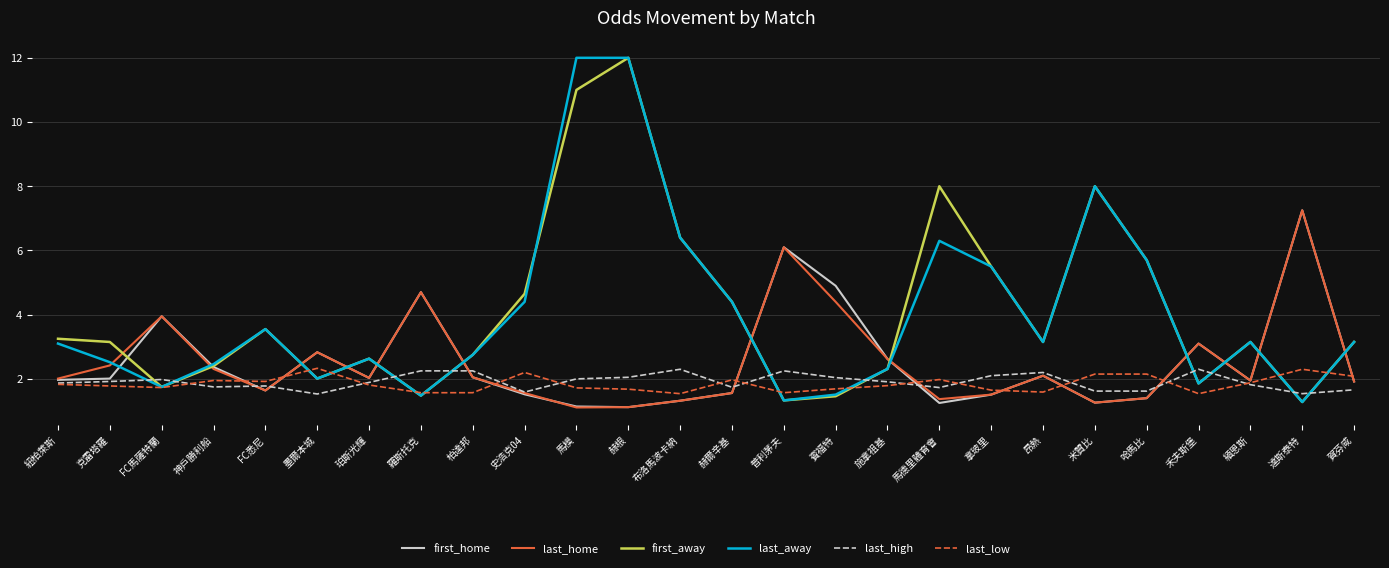

Is the value of last_away at 昂熱 greater than the value of first_home at 羅斯托克?

No